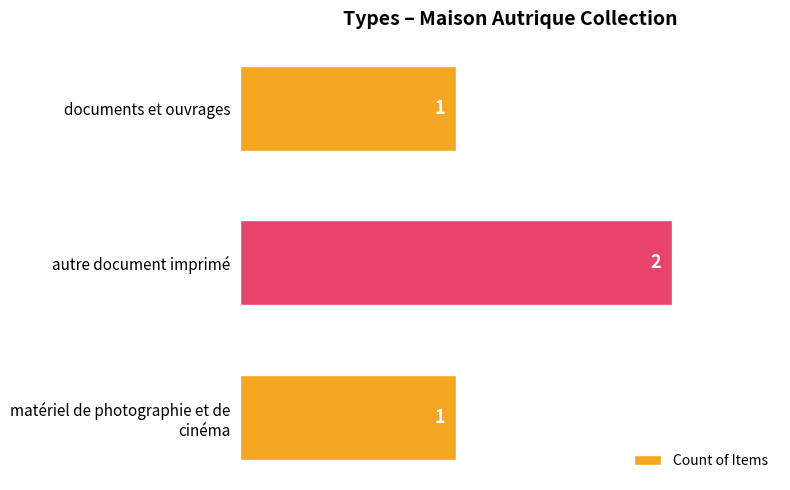

Approximately how many times larger is the value at documents et ouvrages compared to autre document imprimé?

0.5